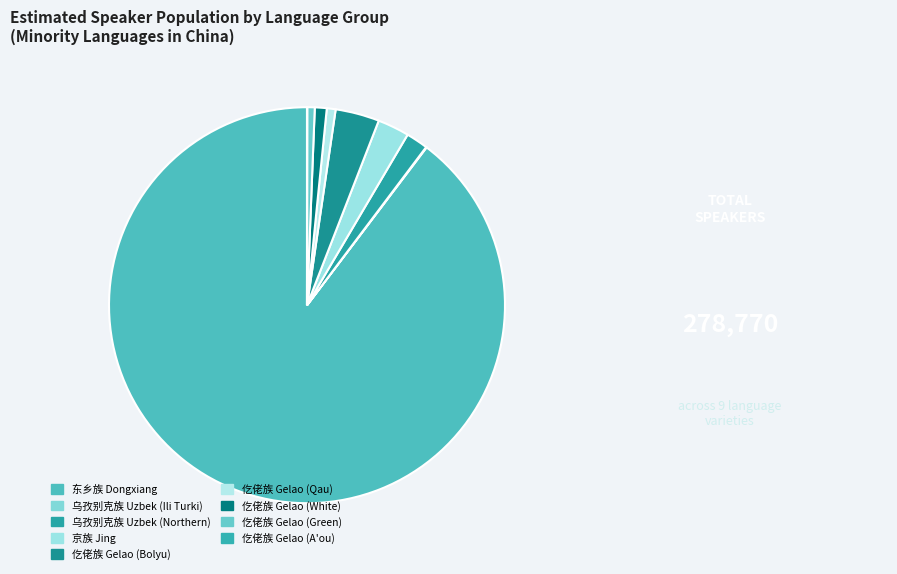

To the nearest percent, what portion does 京族 Jing represent?

3%